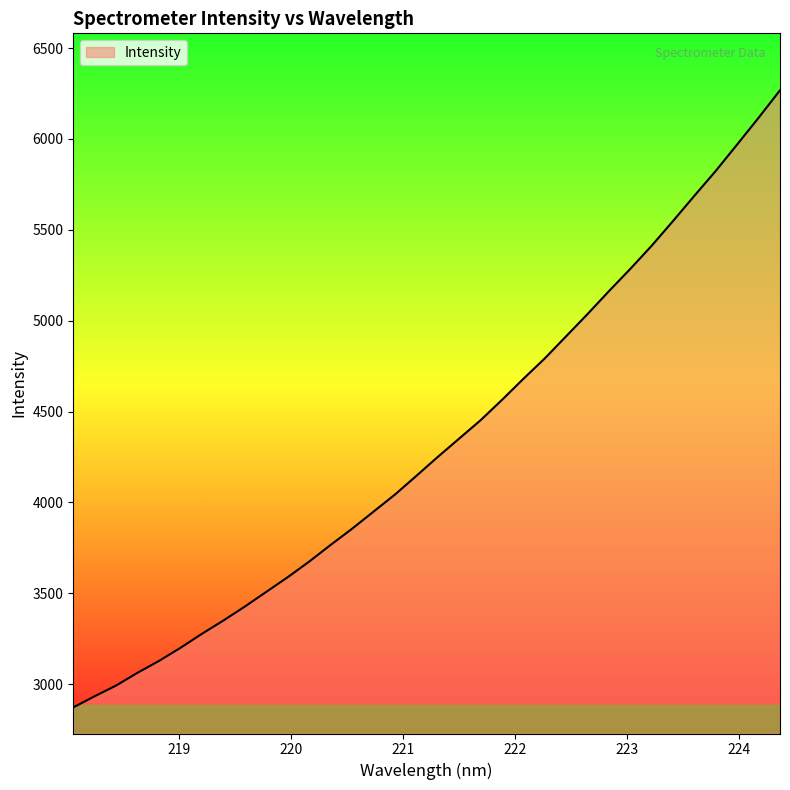

What is the smallest value displayed?

2871.8